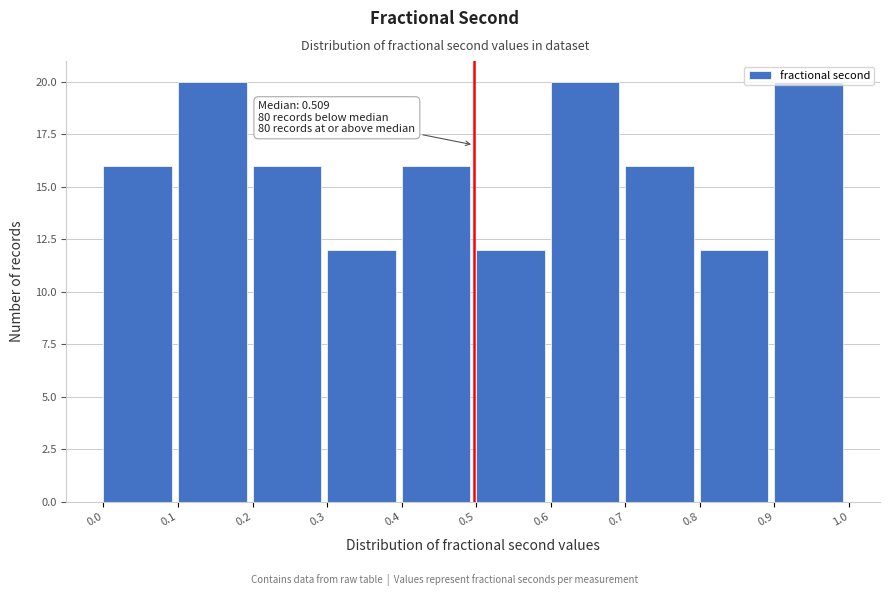

What is the minimum value shown in the chart?

12